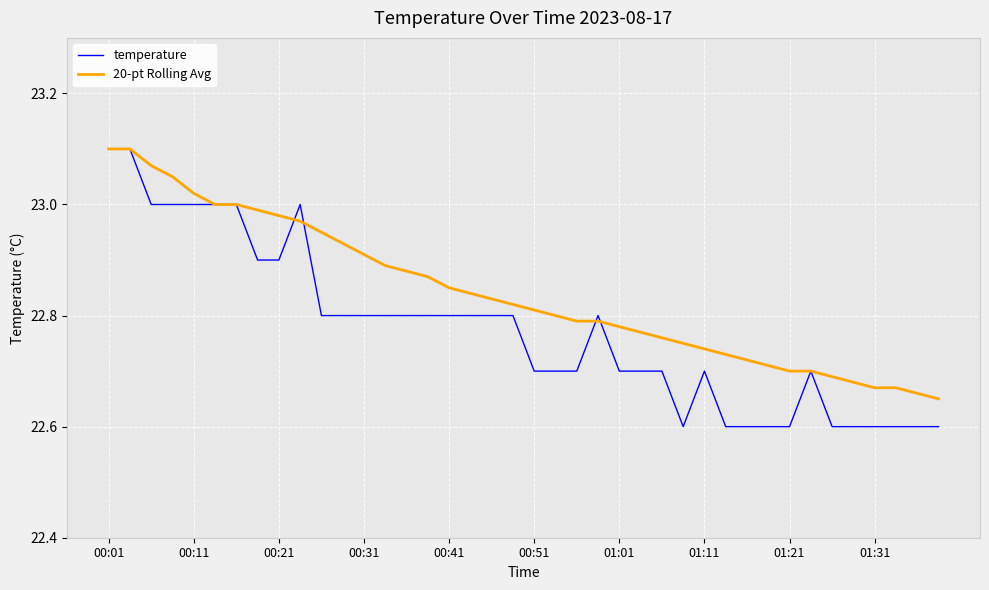

Rank the series by their average value, from highest to lowest.

20-pt Rolling Avg, temperature